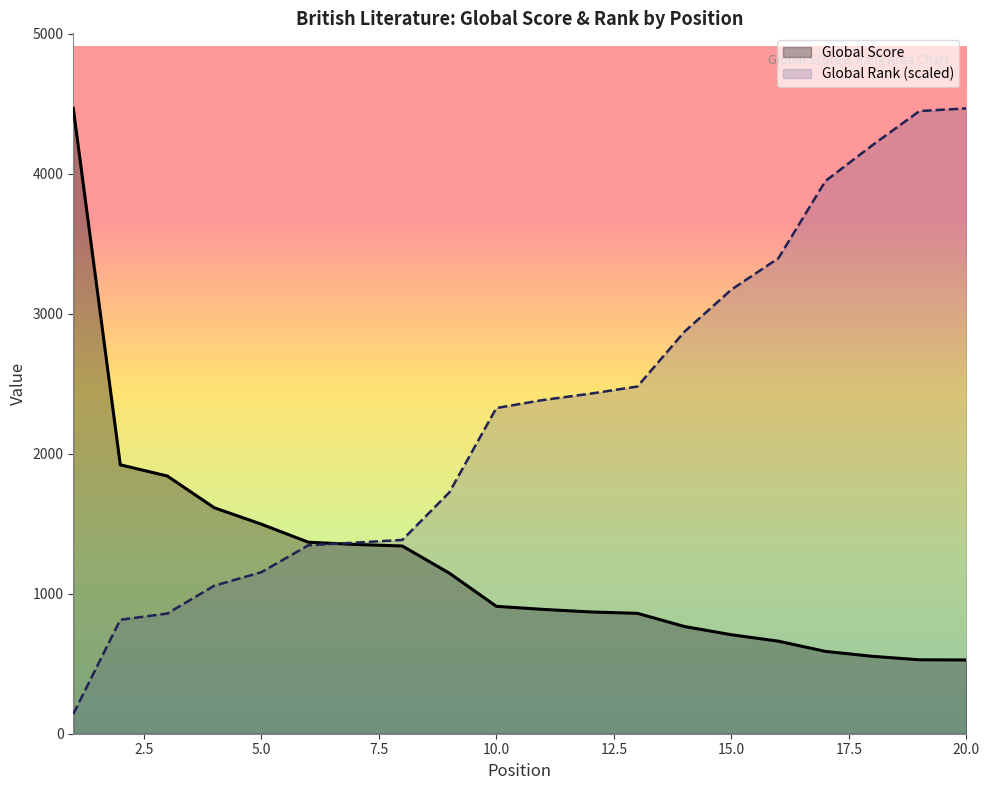

Which series has the largest total across all categories?

Global Rank (scaled)